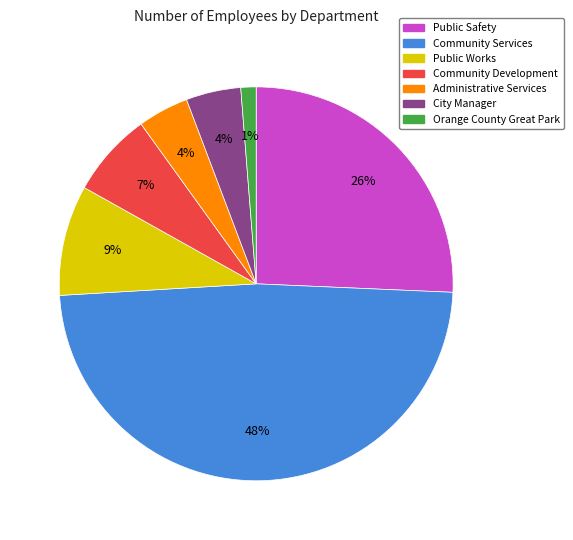

How many slices are in this pie chart?

7